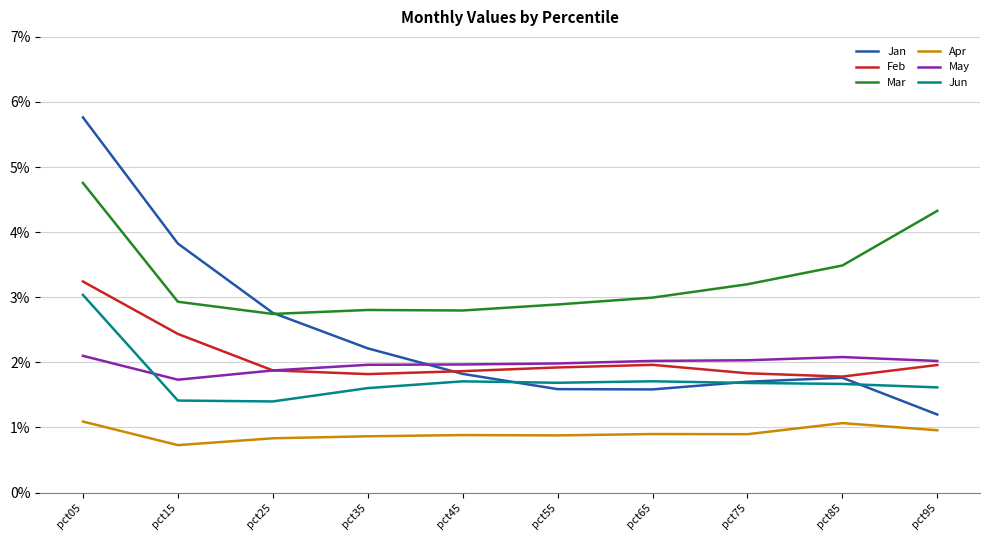

How many interior local valleys does the Feb series have?

2